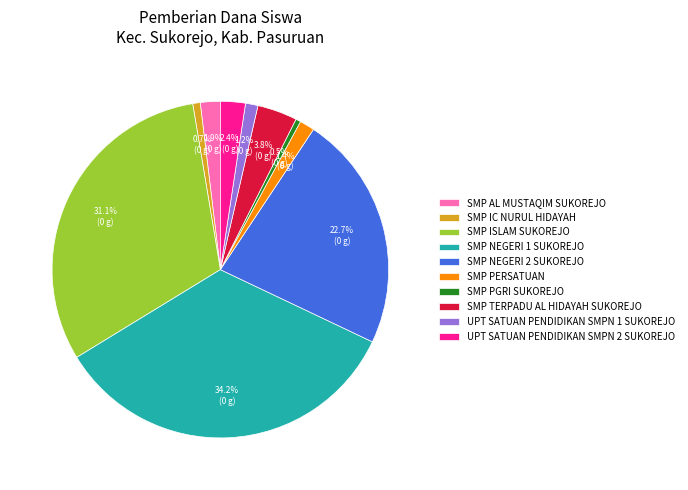

Count the number of slices in the pie.

10